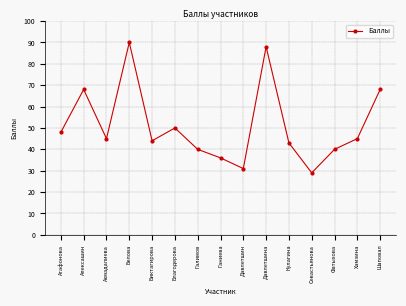

Which label corresponds to the largest value in the chart?

Белова